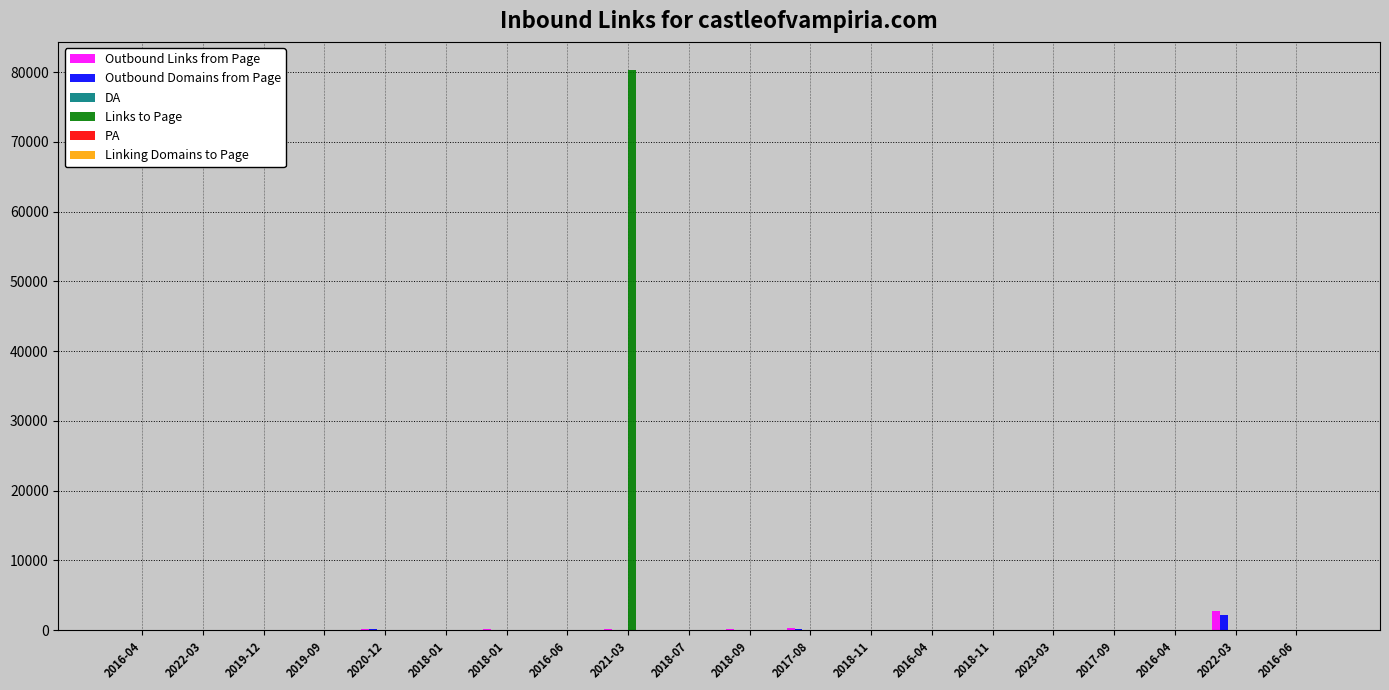

Count the number of categories in the chart.

20